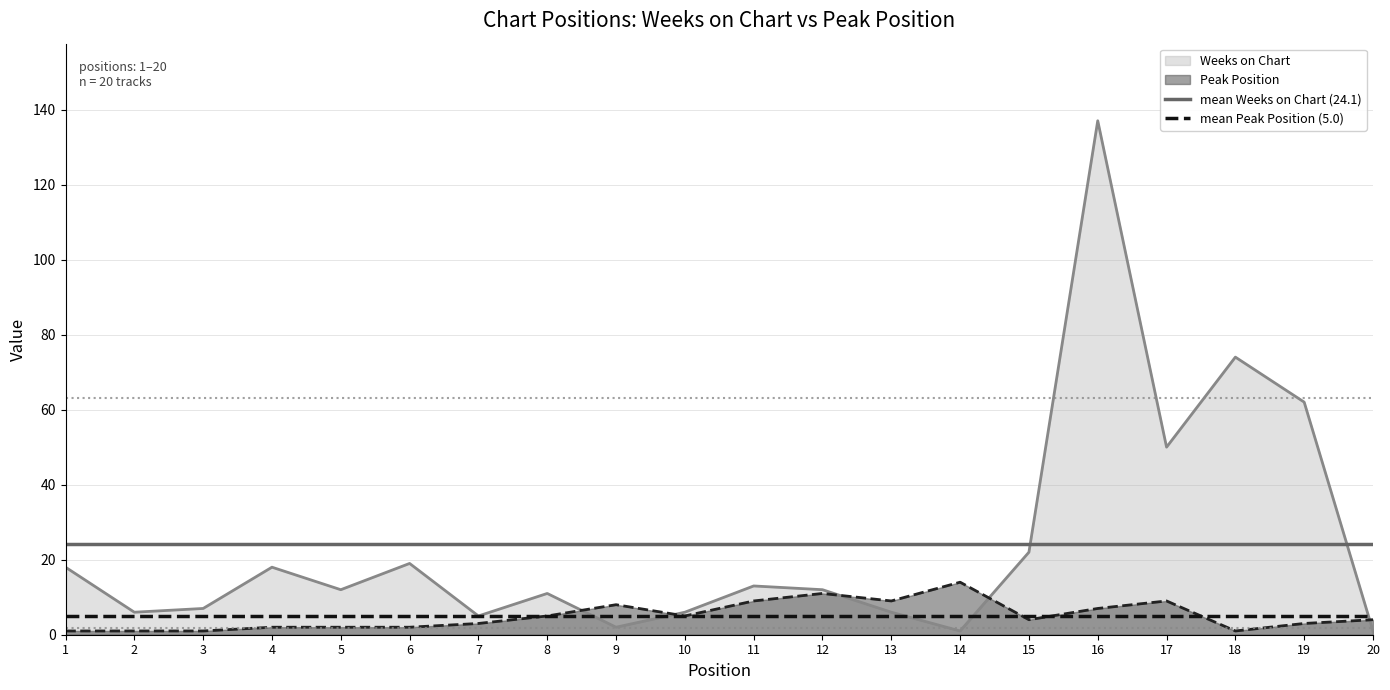

At which label does Weeks on Chart reach its peak?

16